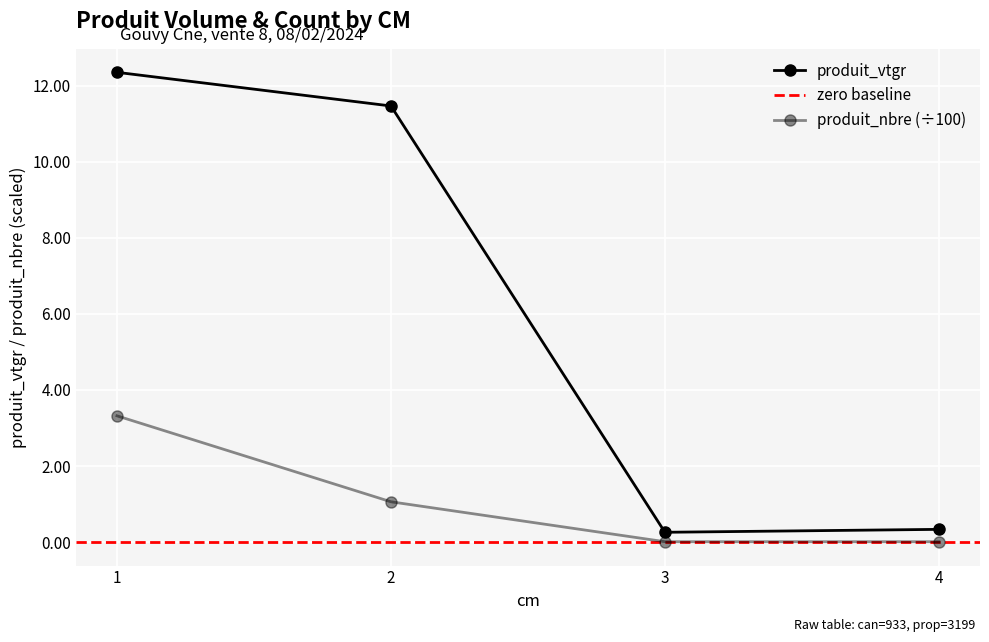

True or false: produit_nbre and produit_vtgr cross at least once.

False